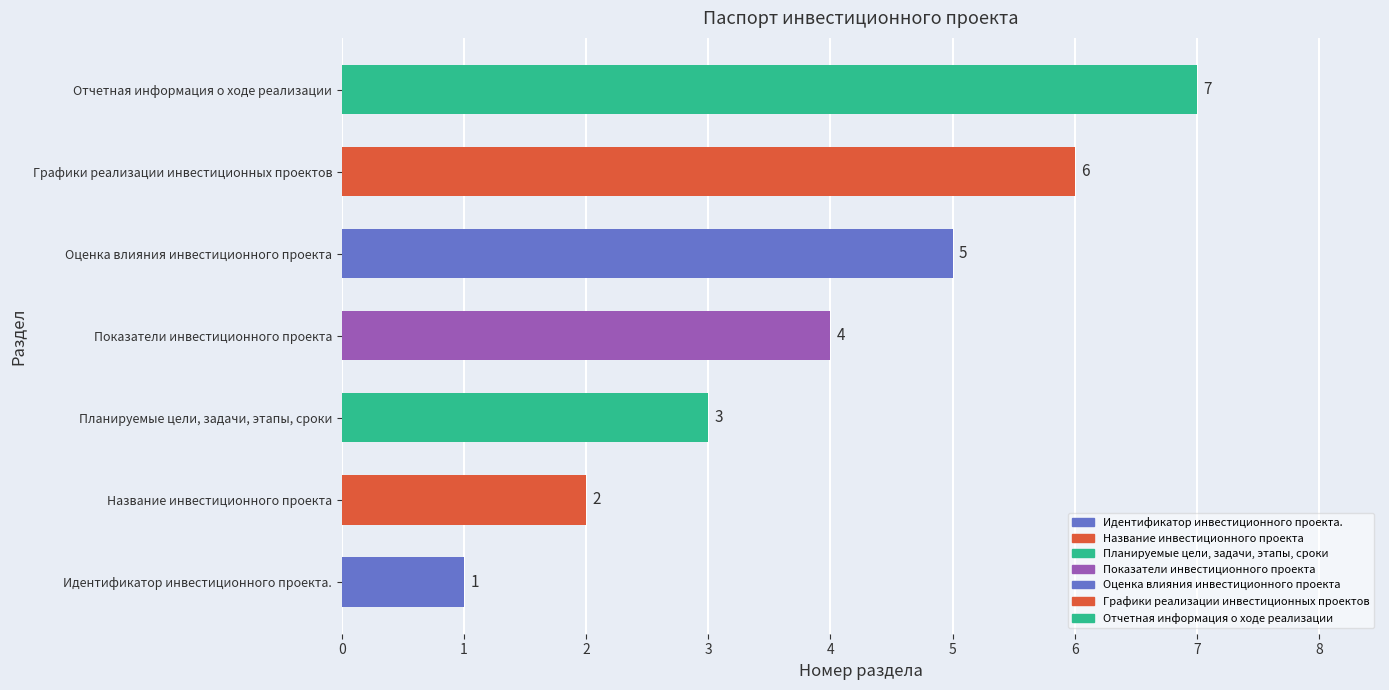

What is the sum of all values?

28